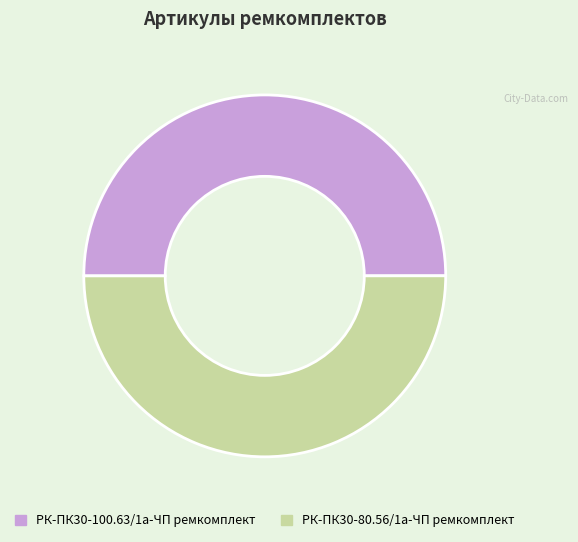

What is the ratio of the value at РК-ПК30-80.56/1а-ЧП ремкомплект to the value at РК-ПК30-100.63/1а-ЧП ремкомплект?

1.0